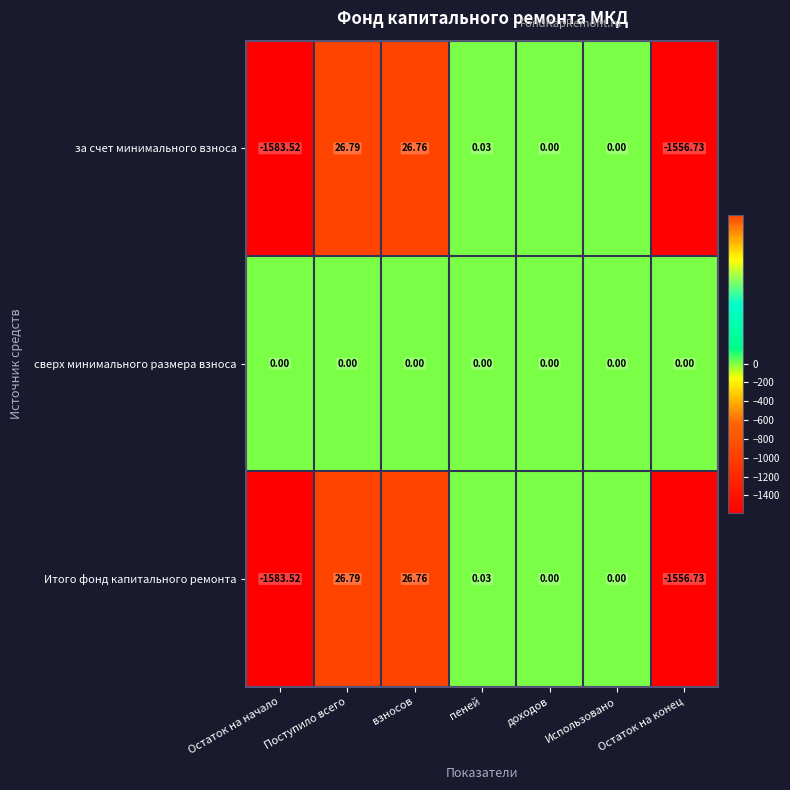

Is the value of за счет минимального взноса at пеней greater than the value of Итого фонд капитального ремонта at Остаток на конец?

Yes